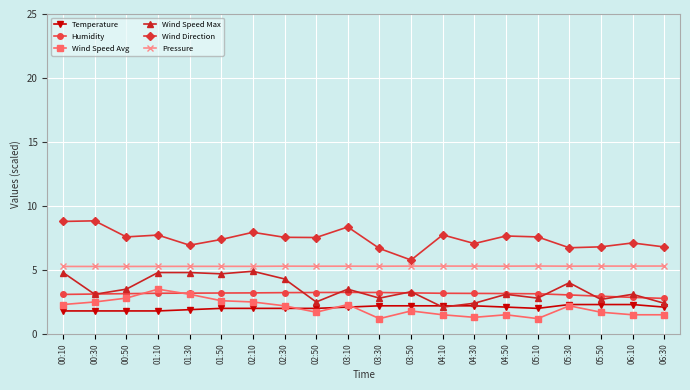

What is the smallest value displayed?

1.2